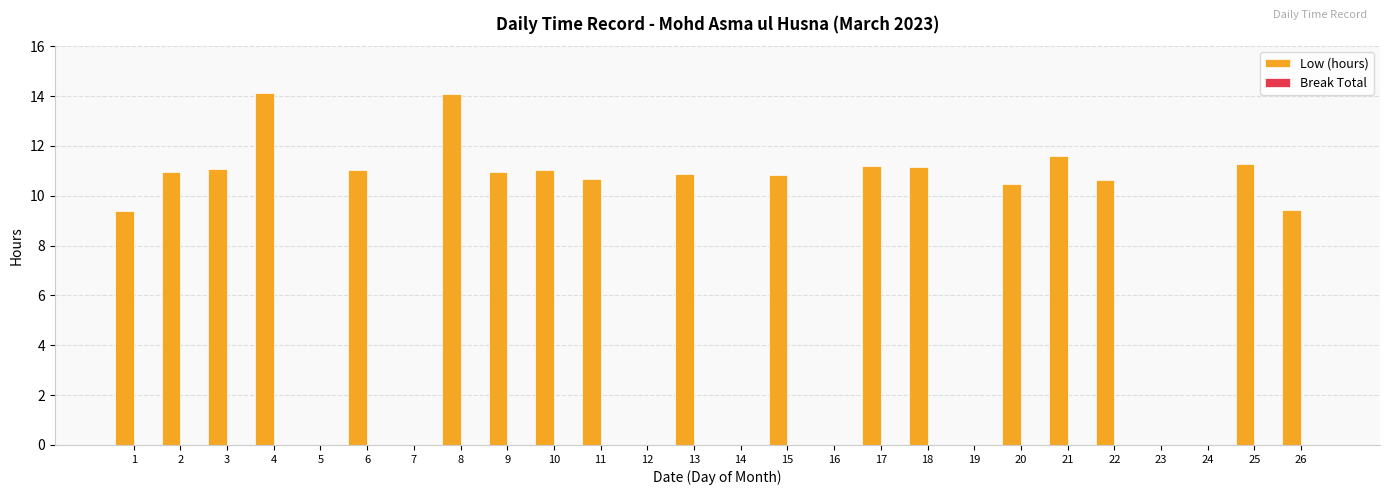

What is the change in value from 10 to 23?

-11.0